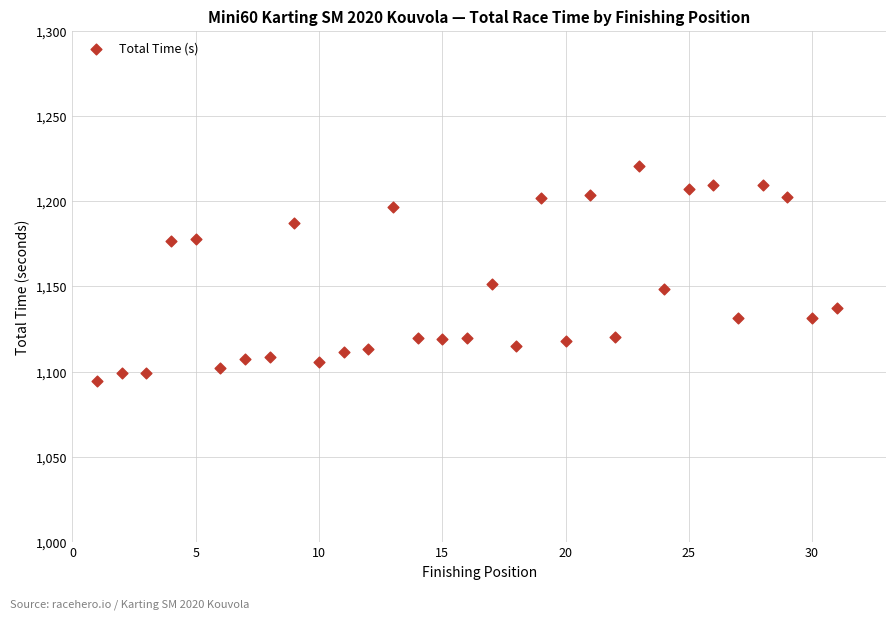

What is the range of Y values (max minus min)?

126.4